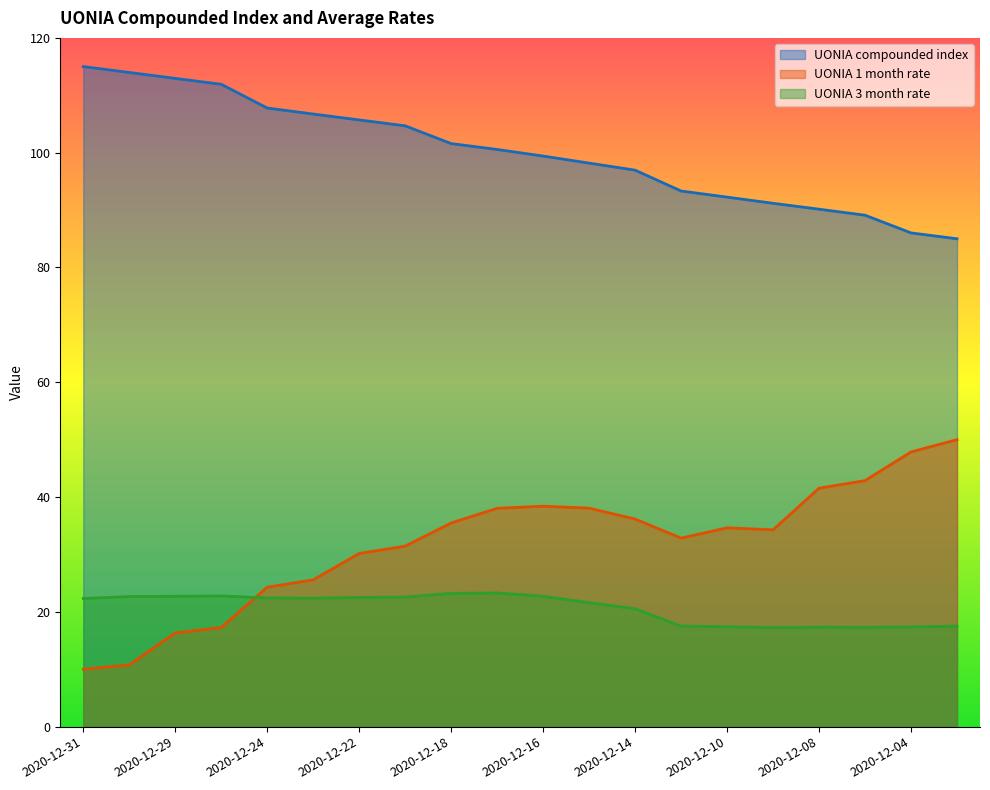

What is the lowest value of the UONIA 3 month rate series?

17.3